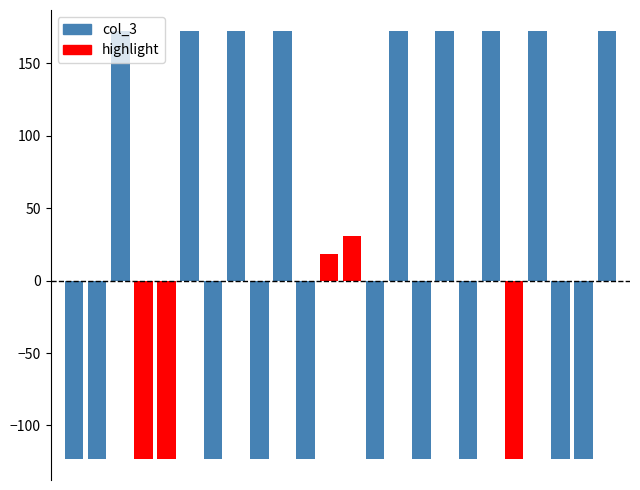

What is the sum of all values?

1256110